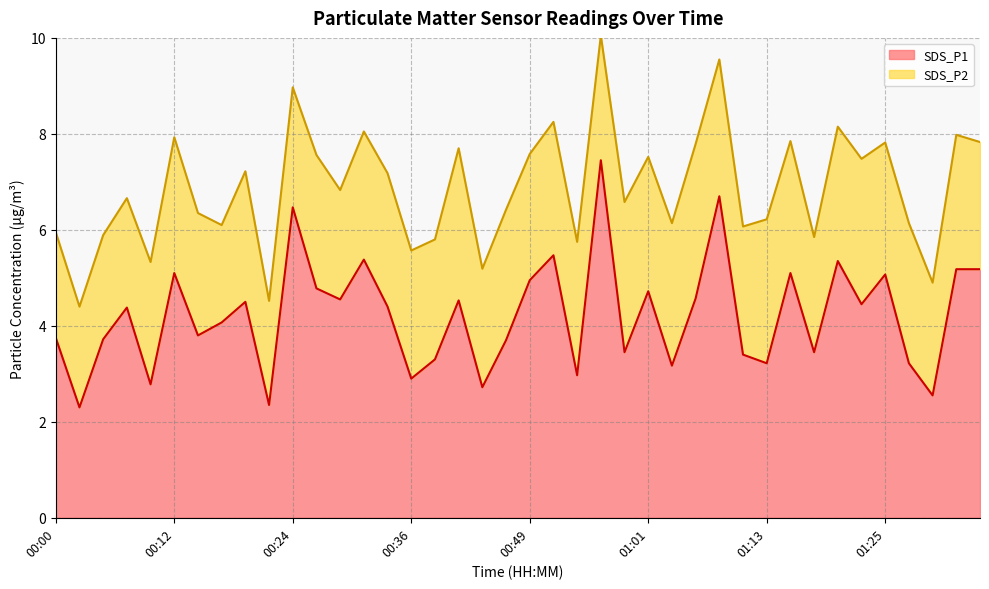

List the labels in order of value, smallest first.

00:02, 00:22, 01:31, 00:44, 00:09, 00:36, 00:54, 01:03, 01:13, 01:28, 00:39, 01:11, 00:58, 01:18, 00:46, 00:05, 00:00, 00:14, 00:17, 00:07, 00:34, 01:23, 00:19, 00:41, 00:29, 01:06, 01:01, 00:27, 00:49, 01:25, 00:12, 01:16, 01:33, 01:36, 01:20, 00:31, 00:51, 00:24, 01:08, 00:56